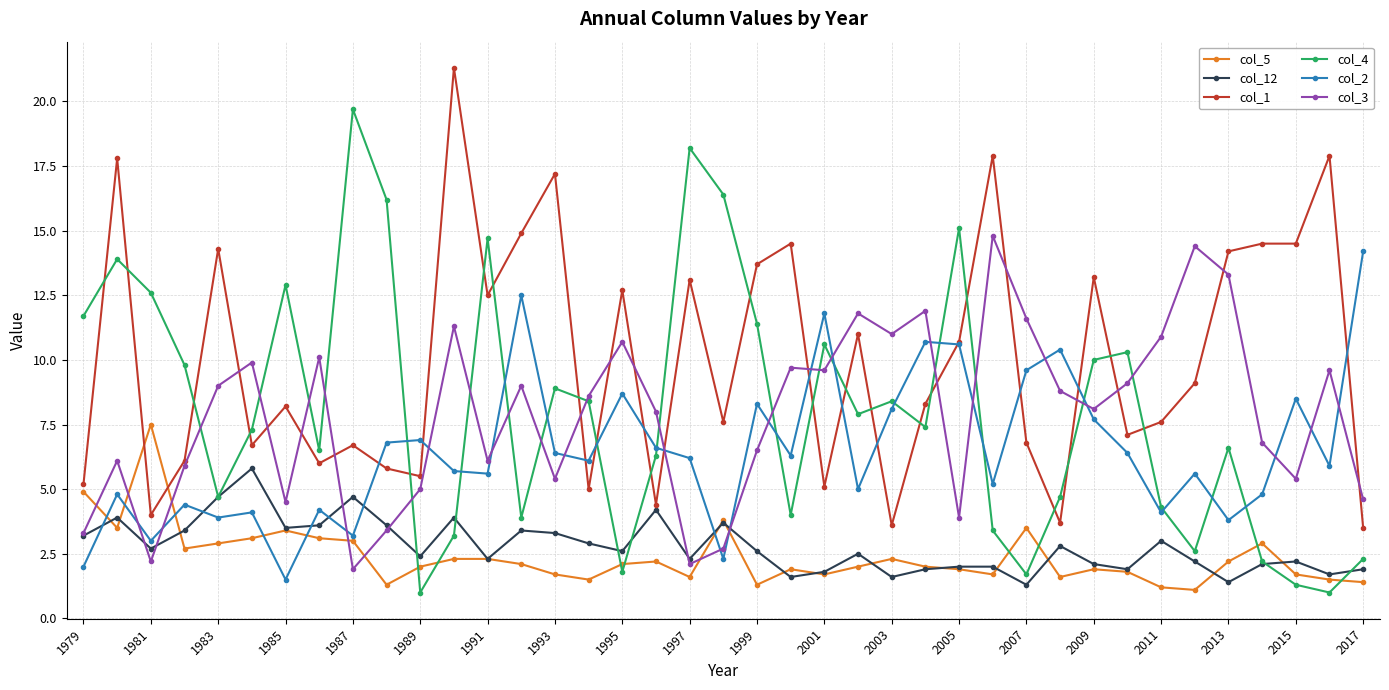

At how many categories does at least one series exceed 10?

34